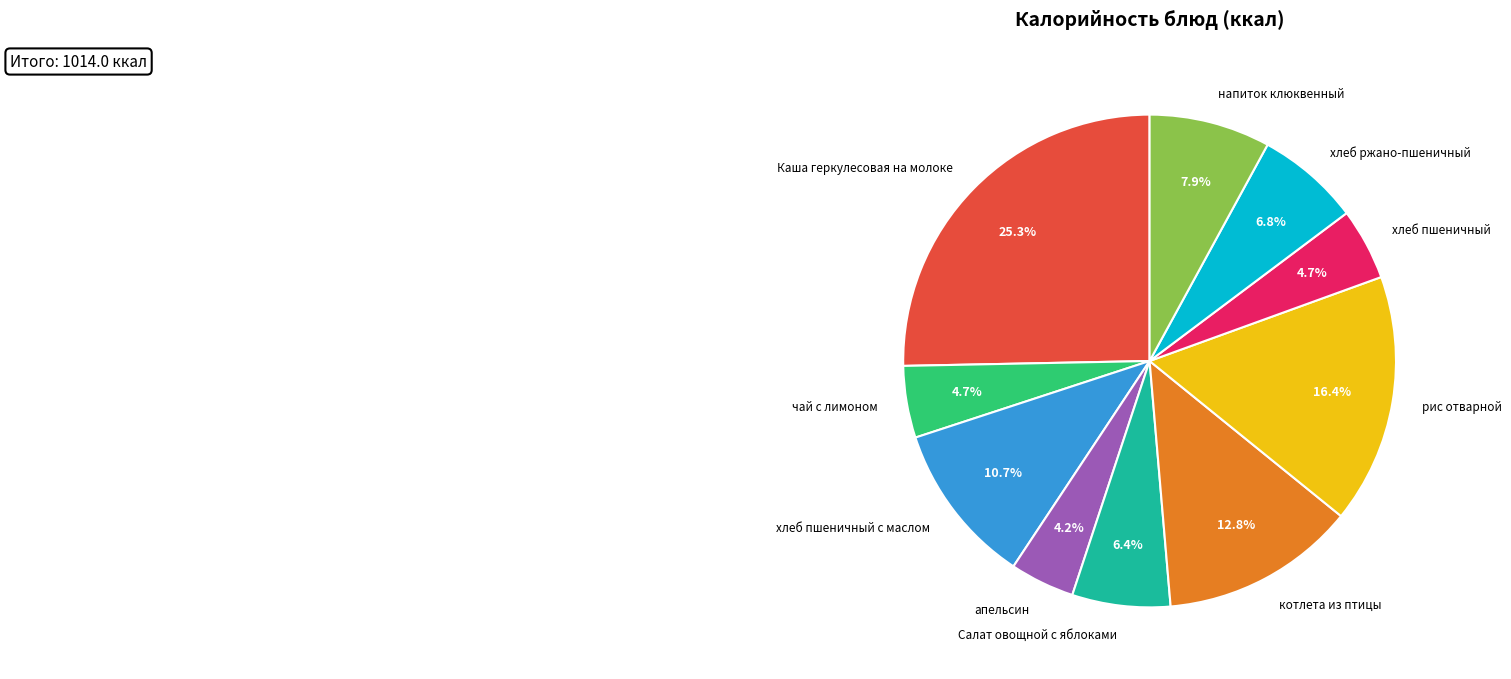

To the nearest percent, what is the combined percentage of хлеб пшеничный с маслом and апельсин?

15%